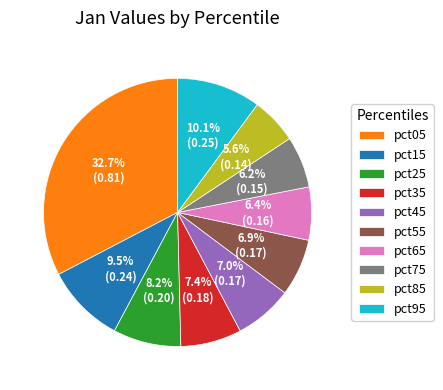

To the nearest percent, what portion does pct65 represent?

6%